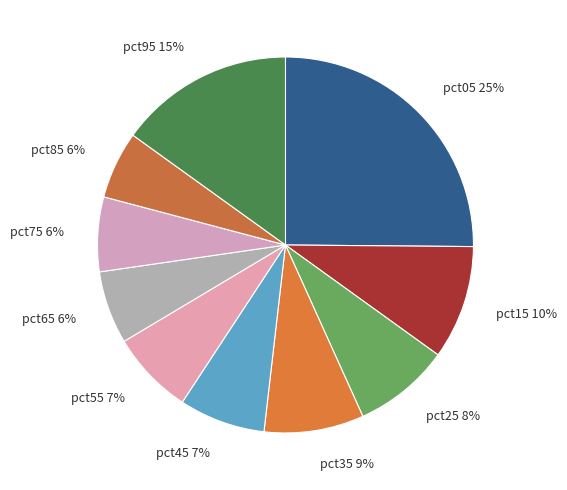

Rank the categories by value from lowest to highest.

pct85, pct65, pct75, pct55, pct45, pct25, pct35, pct15, pct95, pct05